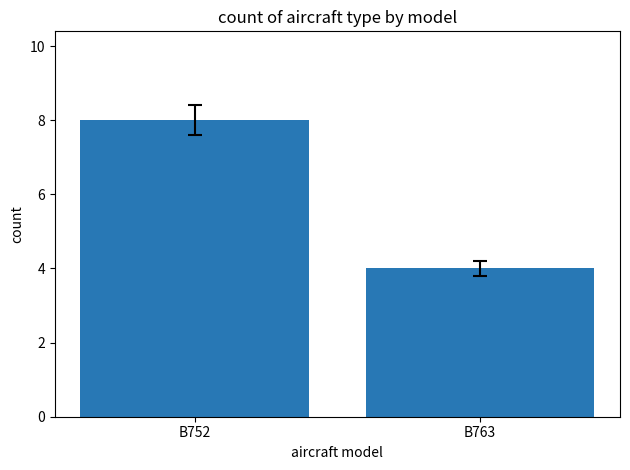

Approximately how many times larger is the value at B752 compared to B763?

2.0